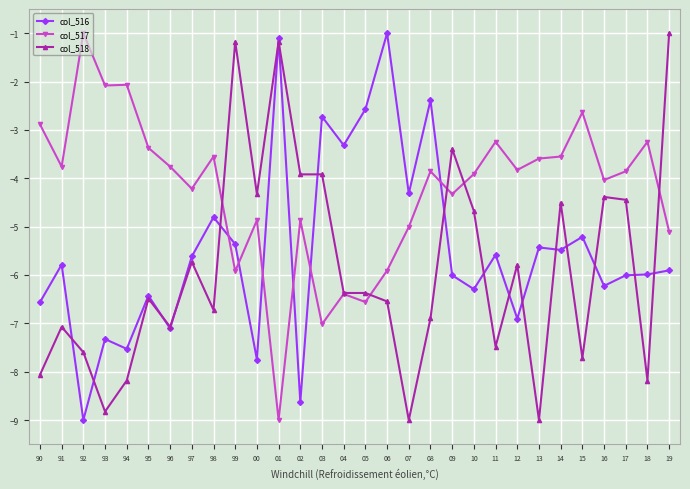

At which label does col_517 reach its peak?

92